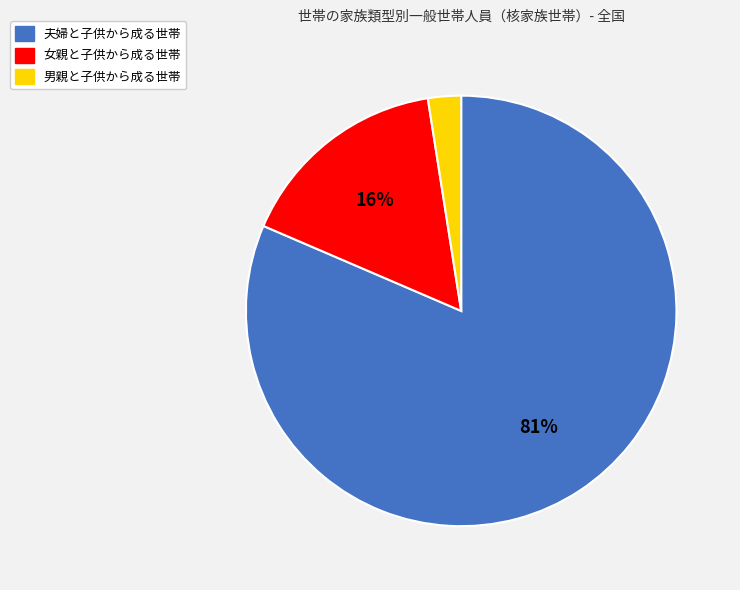

Is it true that 男親と子供から成る世帯 is 2% of the pie?

True